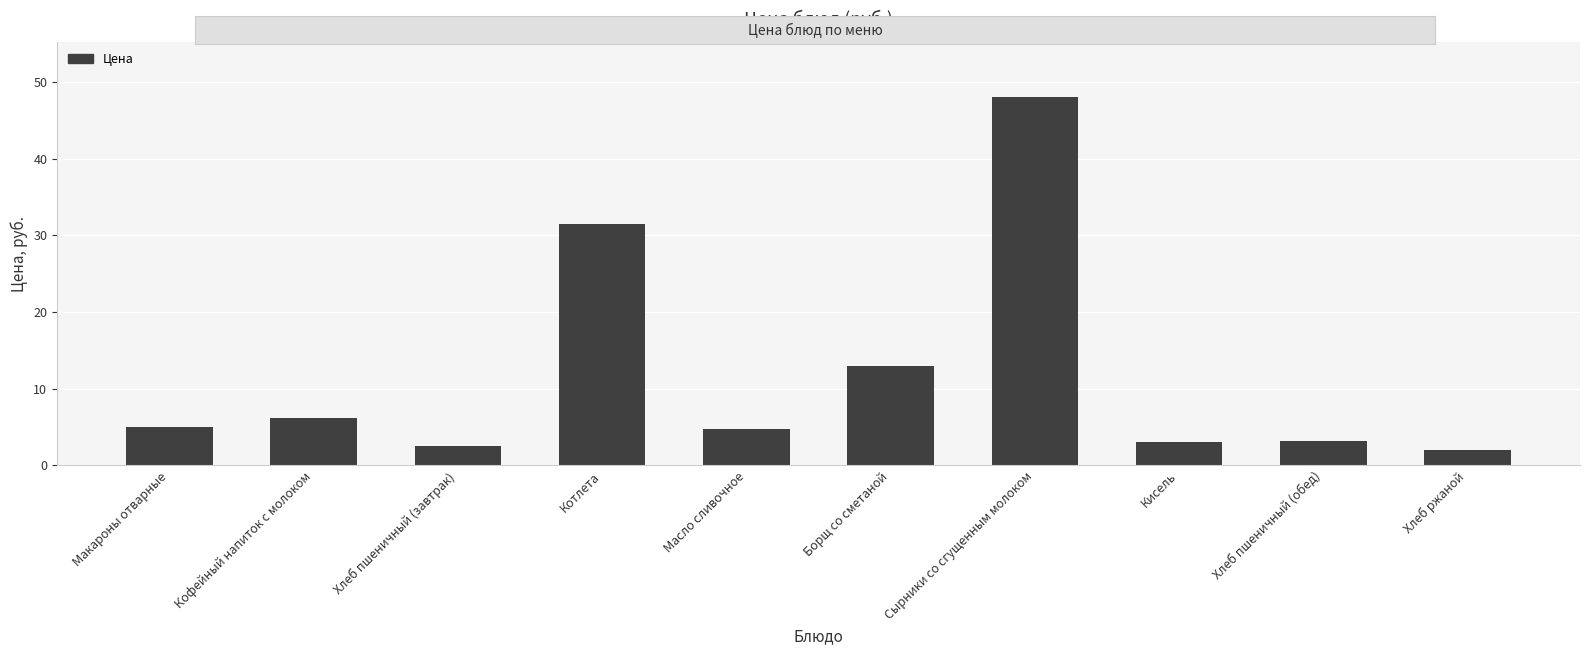

What is the label of the 7th bar from the right?

Котлета